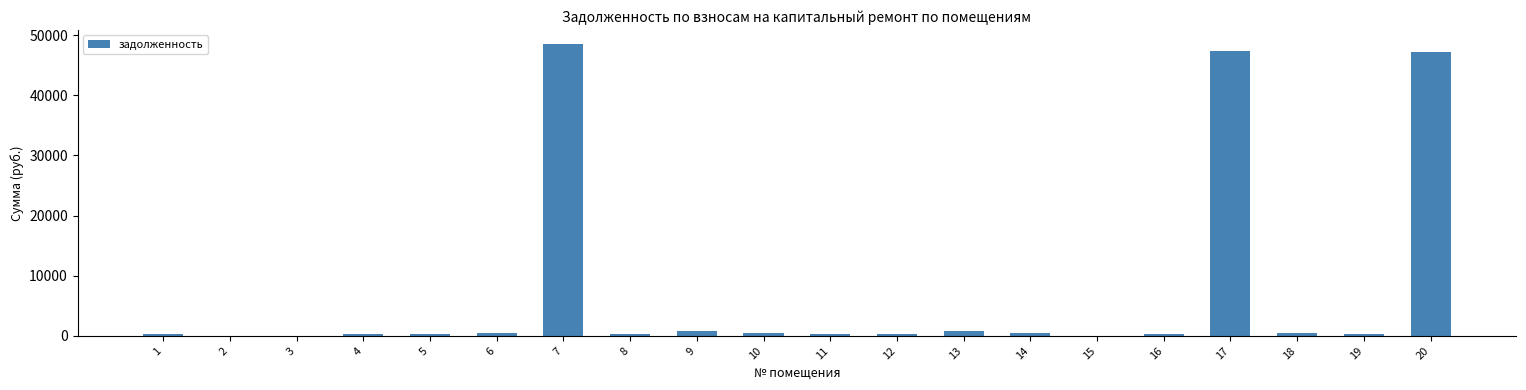

The value at 20 is 47286.8. True or false?

True